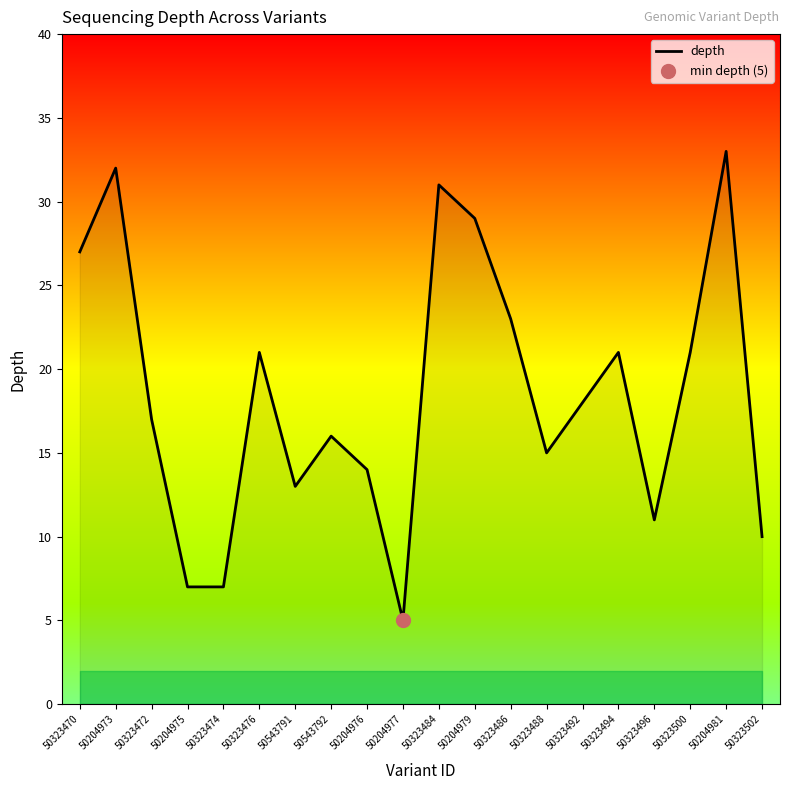

Reading left to right, what are all the values shown in this chart?

50323470=27	50204973=32	50323472=17	50204975=7	50323474=7	50323476=21	50543791=13	50543792=16	50204976=14	50204977=5	50323484=31	50204979=29	50323486=23	50323488=15	50323492=18	50323494=21	50323496=11	50323500=21	50204981=33	50323502=10